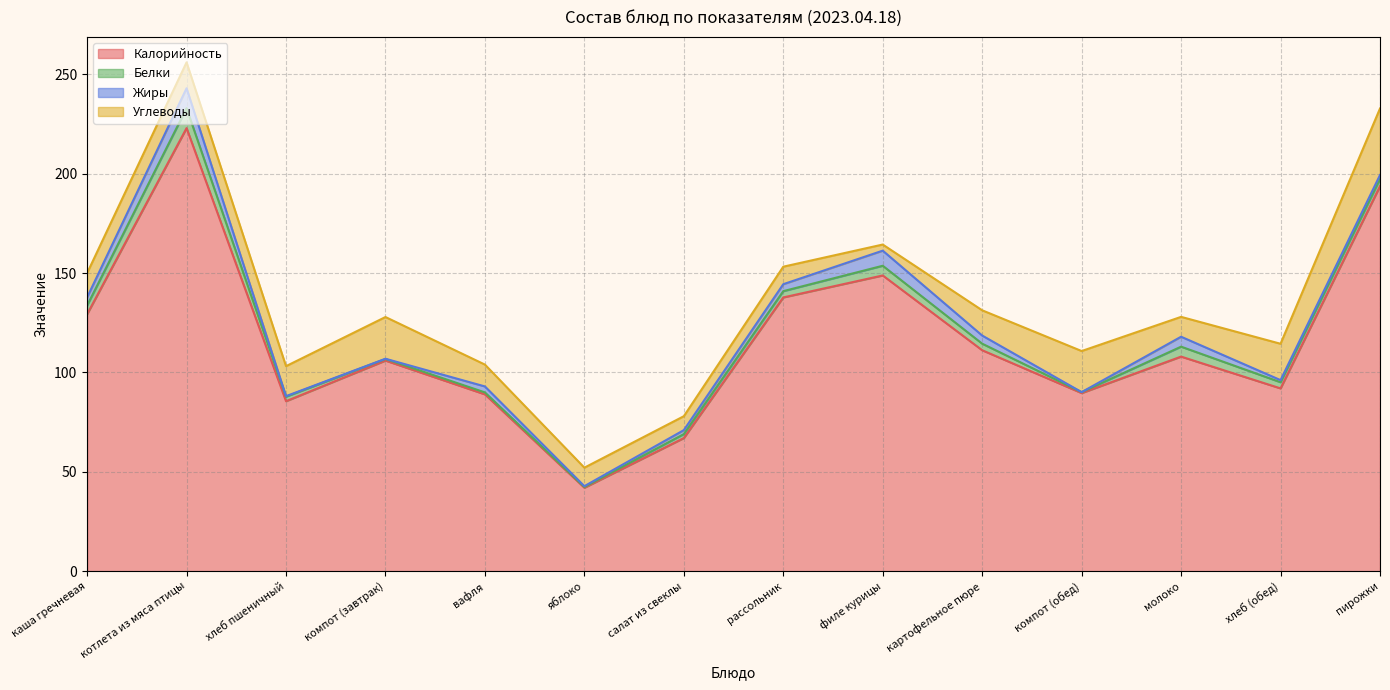

Reading left to right, extract all data points from this chart.

Калорийность: 129.3	223.0	85.5	106.0	89.0	42.0	67.0	137.8	148.8	111.2	89.6	108.0	92.0	193.8
Белки: 4.4	10.0	2.3	0.8	1.0	0.4	2.0	3.2	4.9	3.3	0.5	5.0	3.1	3.6
Жиры: 4.1	10.1	0.3	0.1	3.0	0.4	2.0	3.5	7.6	4.1	0.0	5.0	1.1	2.0
Углеводы: 12.2	13.1	15.1	21.0	11.0	9.3	7.0	8.8	3.1	12.7	20.7	10.0	18.3	33.5